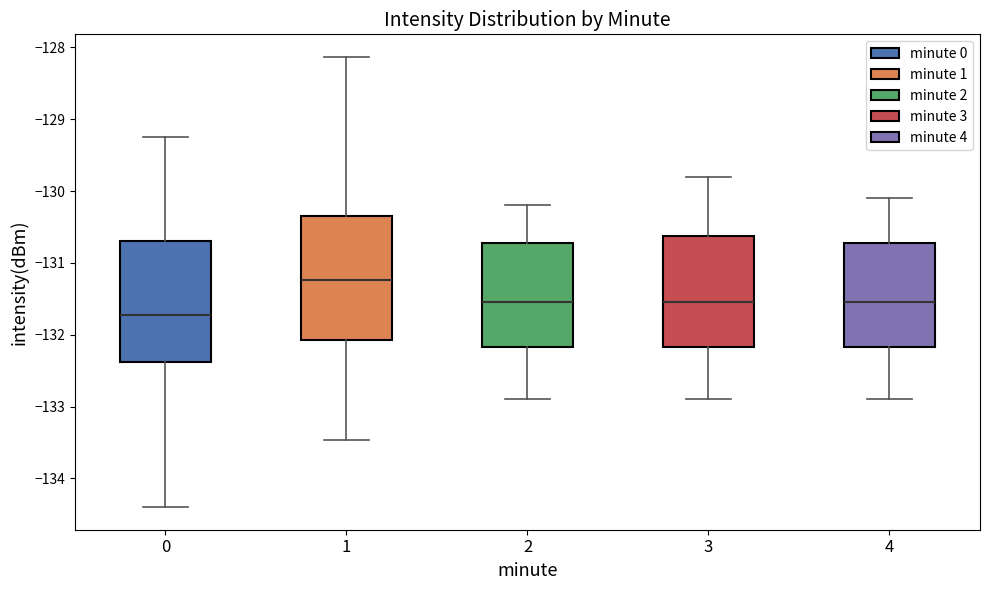

Reading left to right, read every box against the y-axis: the position of its median line, the range the box covers, and the ends of its whiskers. The values are not printed on the chart, so give them approximately, as read against the axis.

0: median -131.7, box -132.4 to -130.7, whiskers -134.4 to -129.2
1: median -131.2, box -132.1 to -130.3, whiskers -133.5 to -128.1
2: median -131.5, box -132.2 to -130.7, whiskers -132.9 to -130.2
3: median -131.5, box -132.2 to -130.6, whiskers -132.9 to -129.8
4: median -131.5, box -132.2 to -130.7, whiskers -132.9 to -130.1